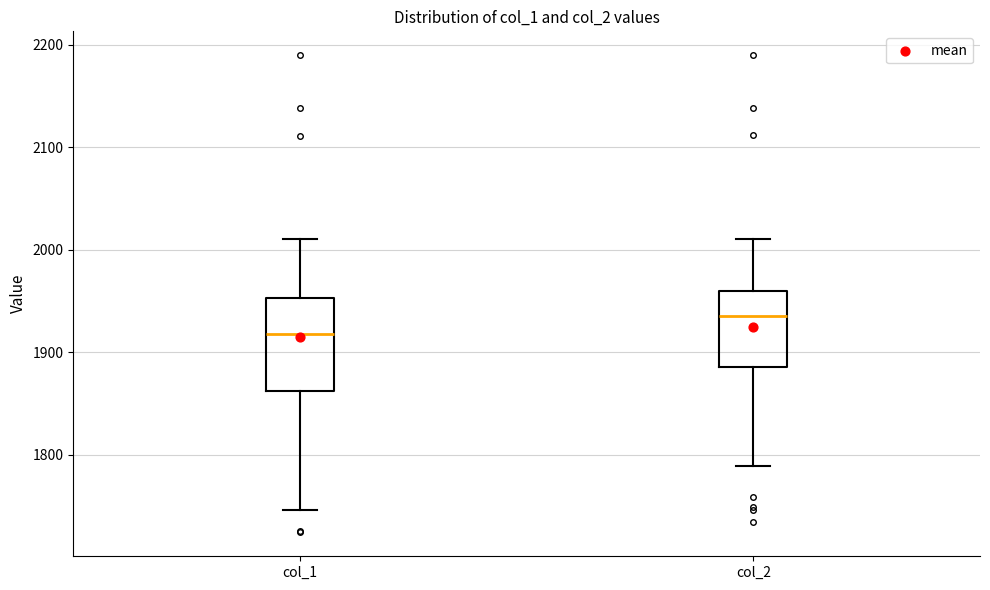

Reading left to right, read every box against the y-axis: the position of its median line, the range the box covers, and the ends of its whiskers. The values are not printed on the chart, so give them approximately, as read against the axis.

col_1: median 1920, box 1860 to 1950, whiskers 1750 to 2010
col_2: median 1940, box 1890 to 1960, whiskers 1790 to 2010